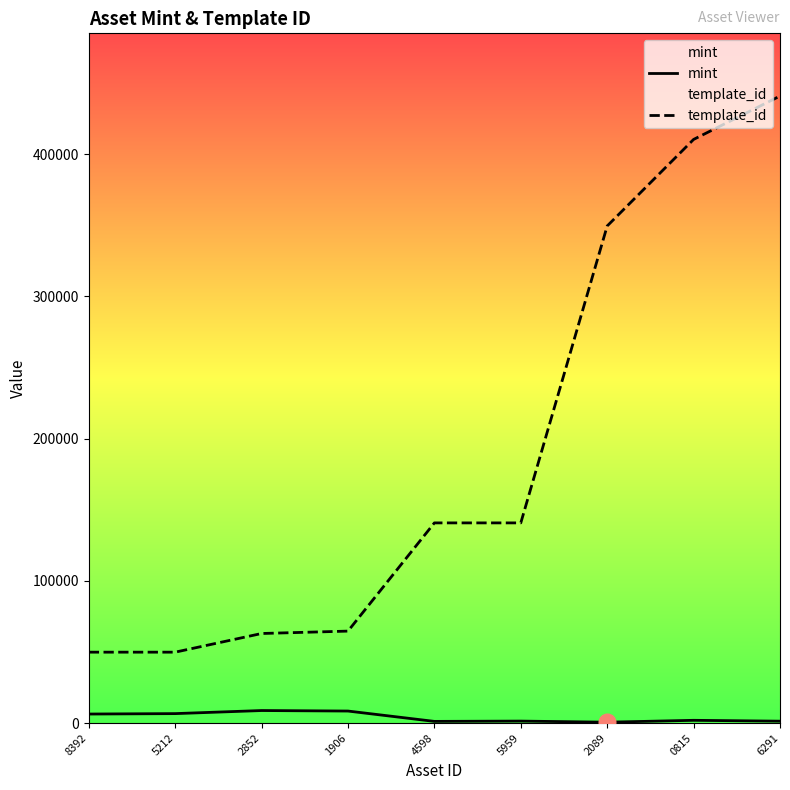

What is the difference between the maximum and second lowest values in the template_id series?

391037